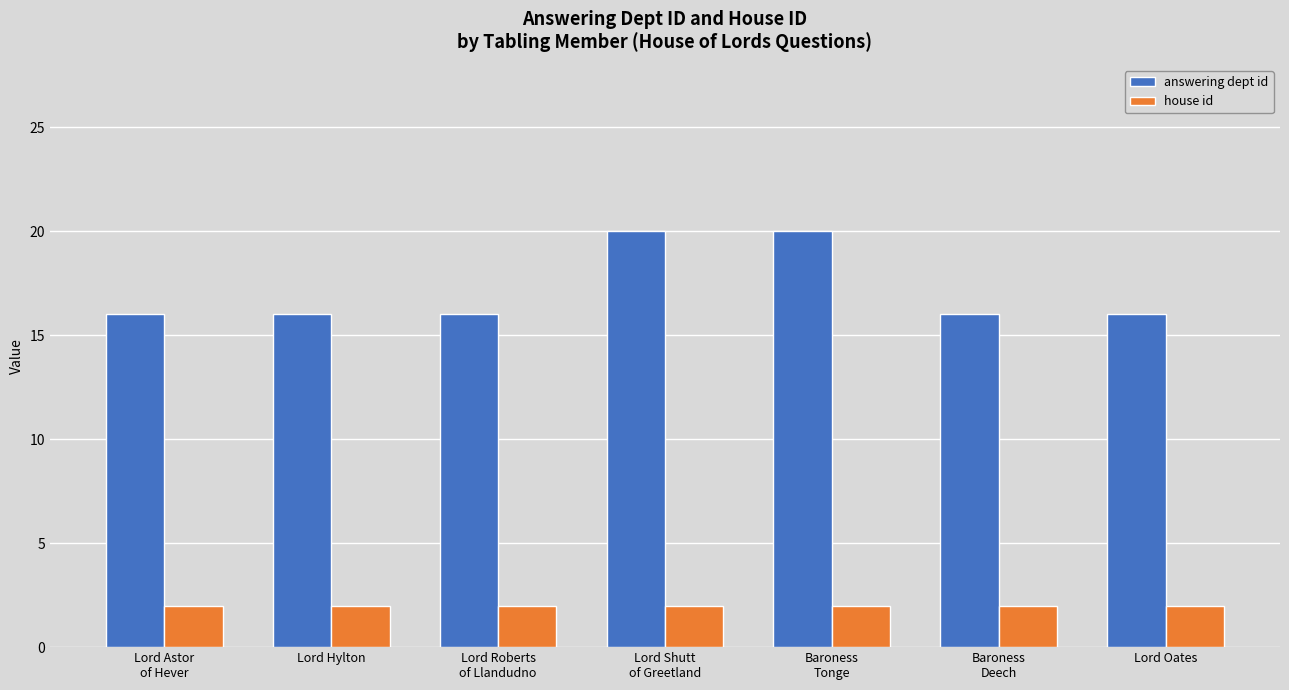

What is the minimum value shown in the chart?

2